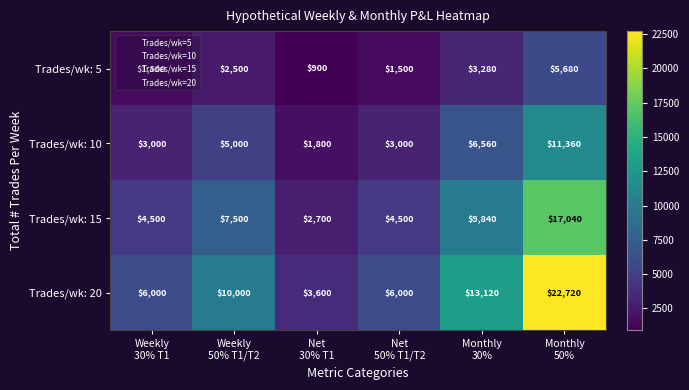

What is the maximum value for Trades/wk: 10?

11360